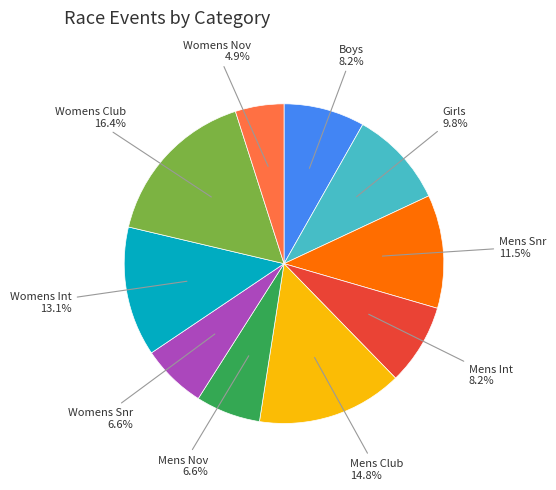

Is there a majority slice in this chart?

No